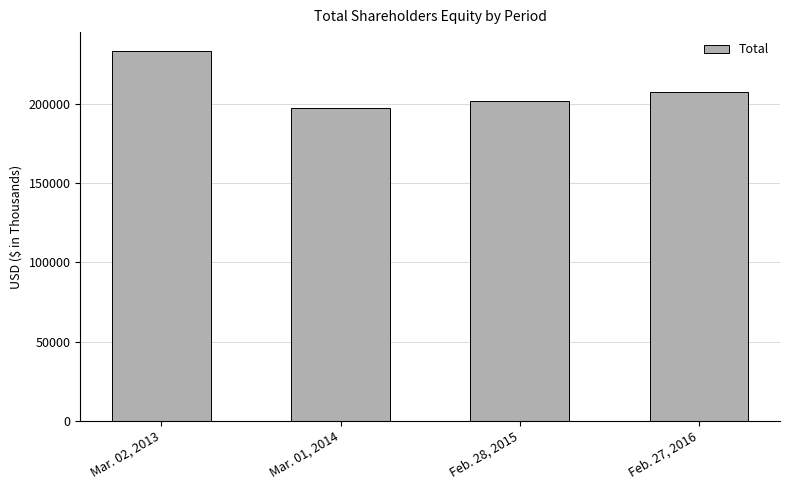

What is the average value?

209991